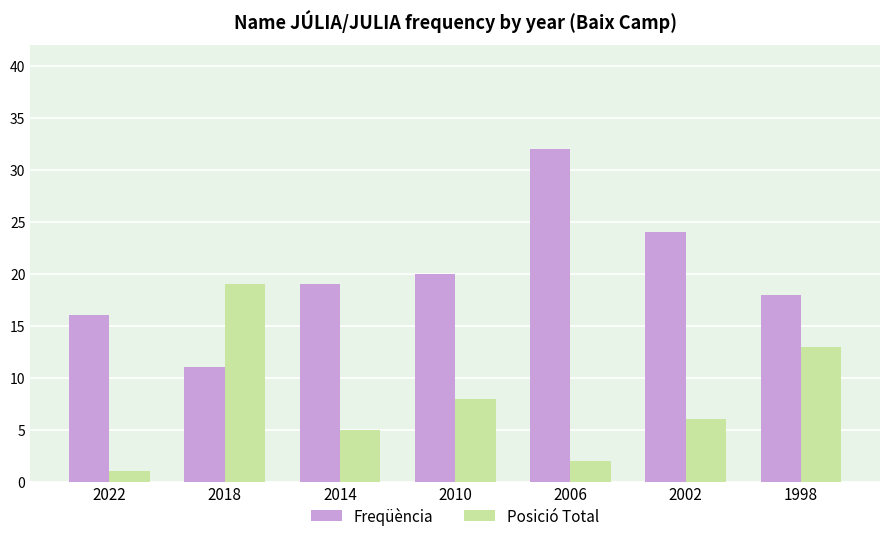

The Freqüència series shows 29 at 2014. True or false?

False